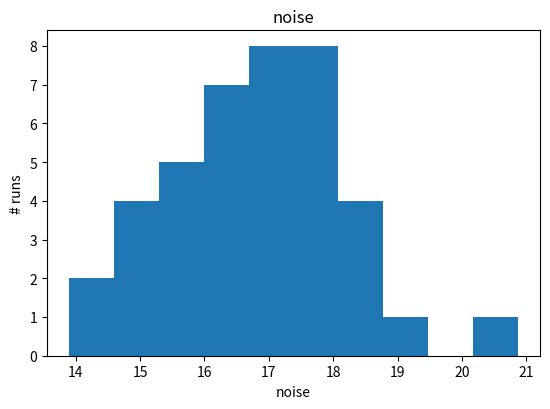

Reading left to right, transcribe this chart: for each bar, give the range it covers on the x-axis and its height. Neither the bar edges nor the heights are printed on the chart, so give them approximately, as read against the axes.

13.9 to 14.6: 2
14.6 to 15.3: 4
15.3 to 16.0: 5
16.0 to 16.7: 7
16.7 to 17.4: 8
17.4 to 18.1: 8
18.1 to 18.8: 4
18.8 to 19.5: 1
19.5 to 20.2: 0
20.2 to 20.9: 1